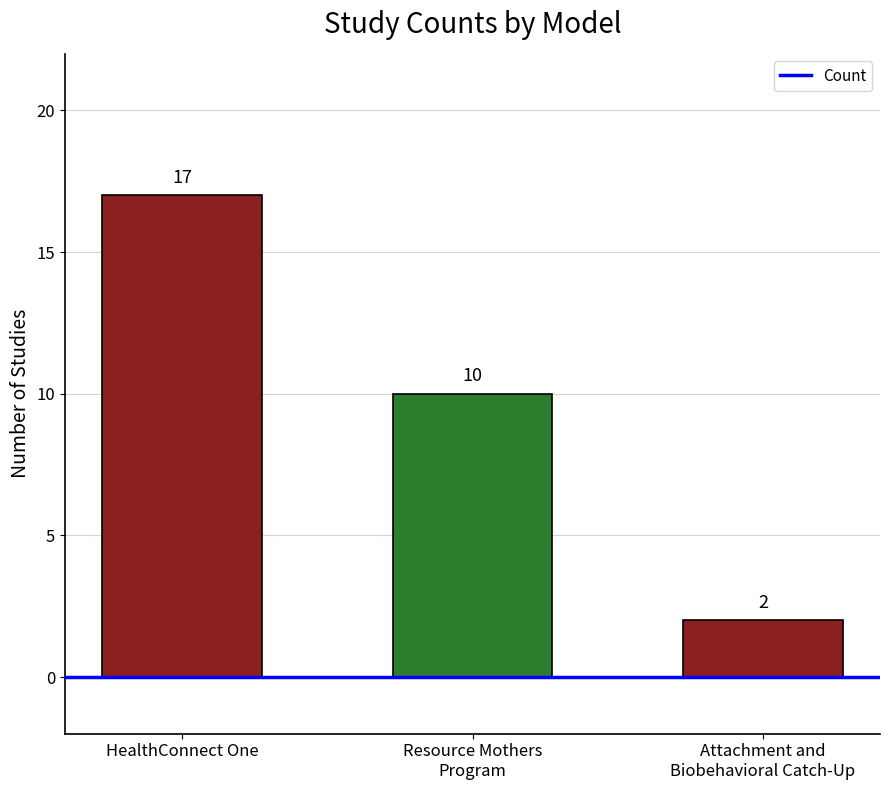

At which label does the data first exceed 10?

HealthConnect One